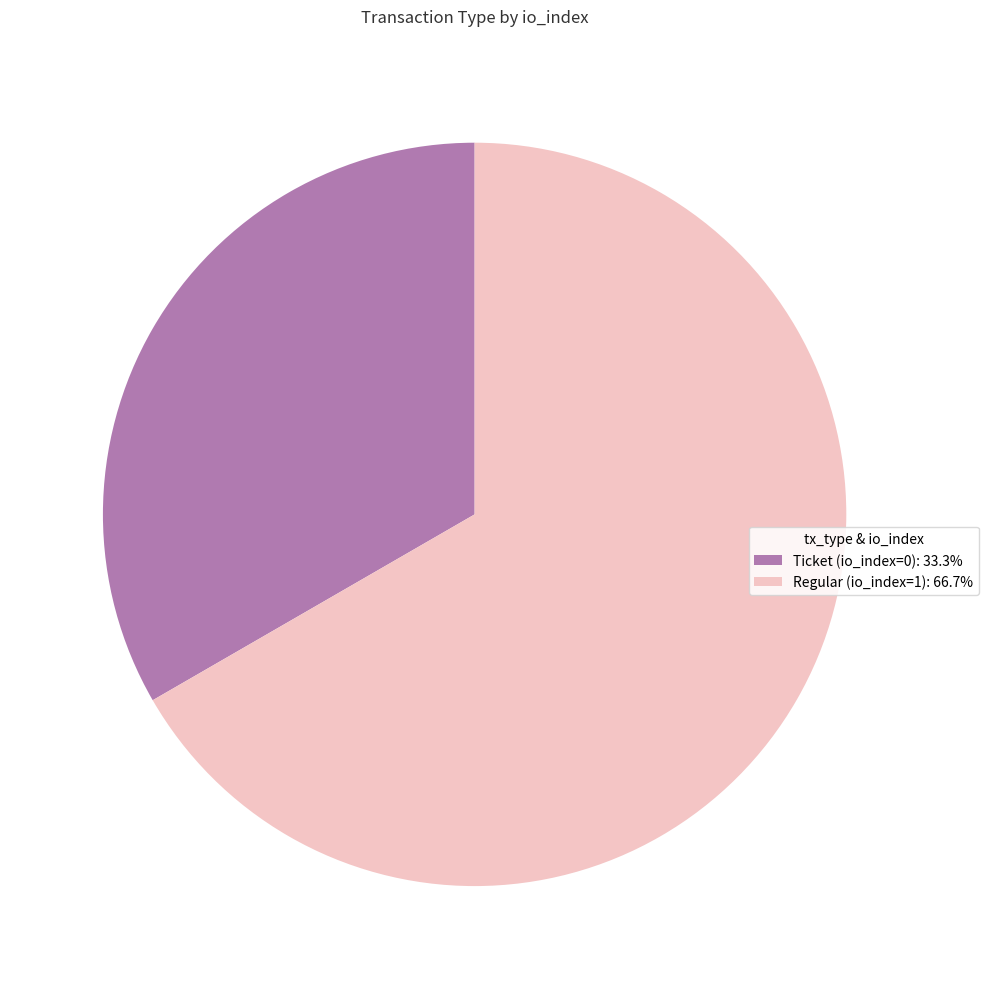

Does Ticket (io_index=0): 33.3% account for over 50% of the chart?

No